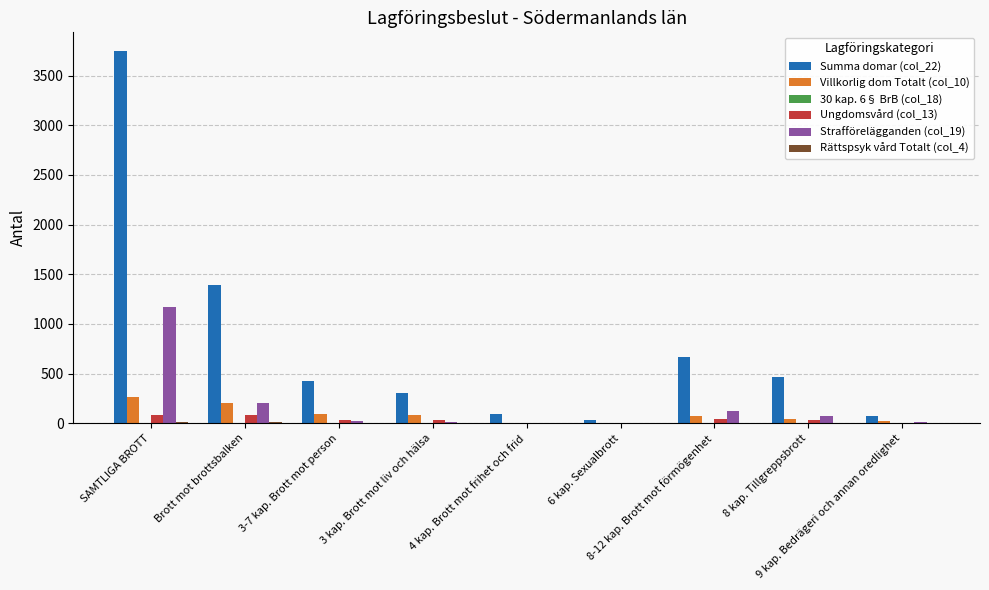

Which series has the largest total across all categories?

Summa domar (col_22)